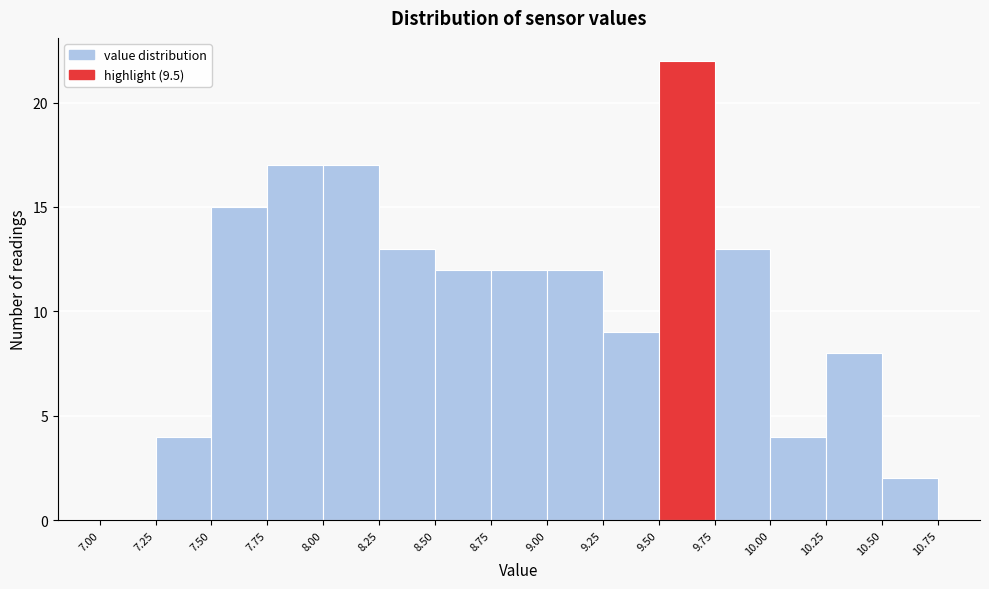

How tall is the bar that spans 9.25 to 9.50 on the x-axis? The values are not printed on the chart, so give them approximately, as read against the axis.

9